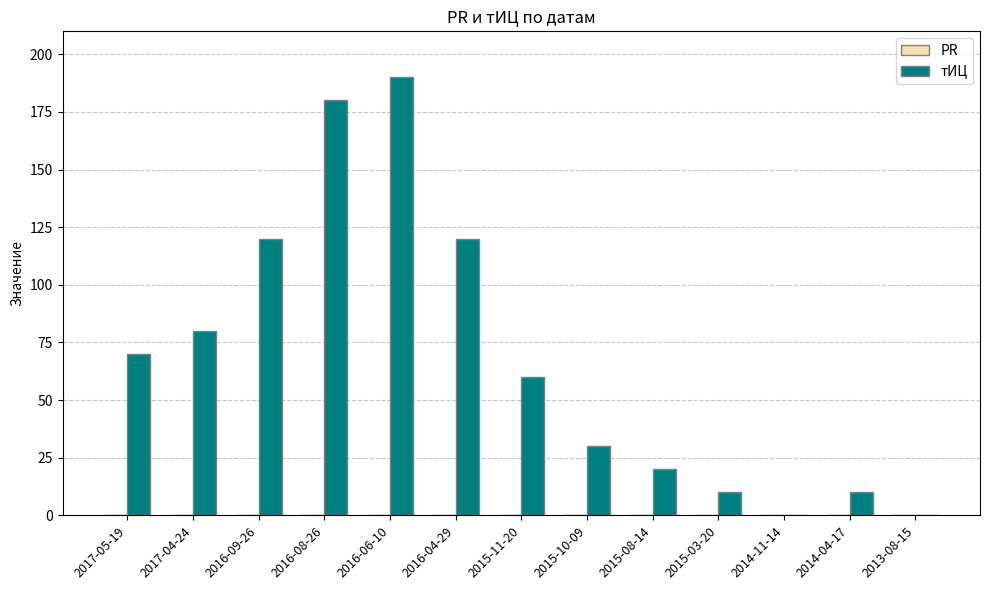

What is the sum of the values at 2013-08-15 and 2015-10-09?

30